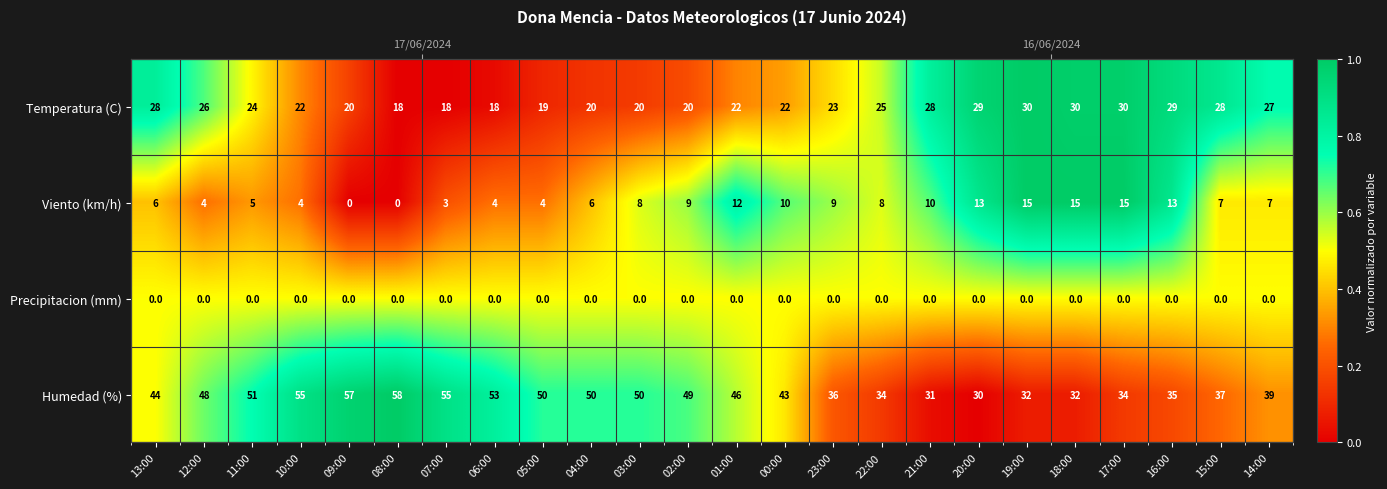

At how many categories does at least one series exceed 0?

24